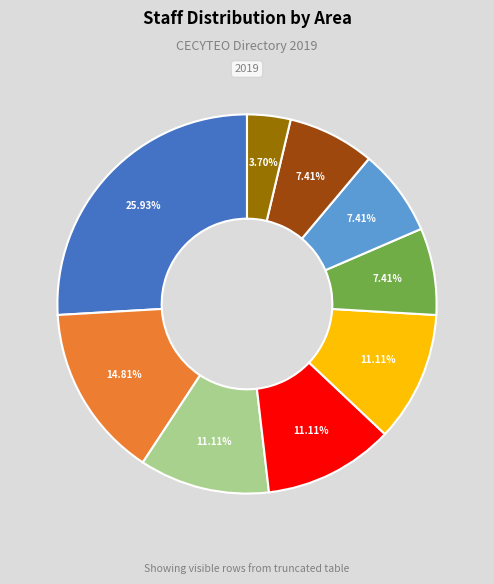

Is there any slice that represents more than half of the pie?

No